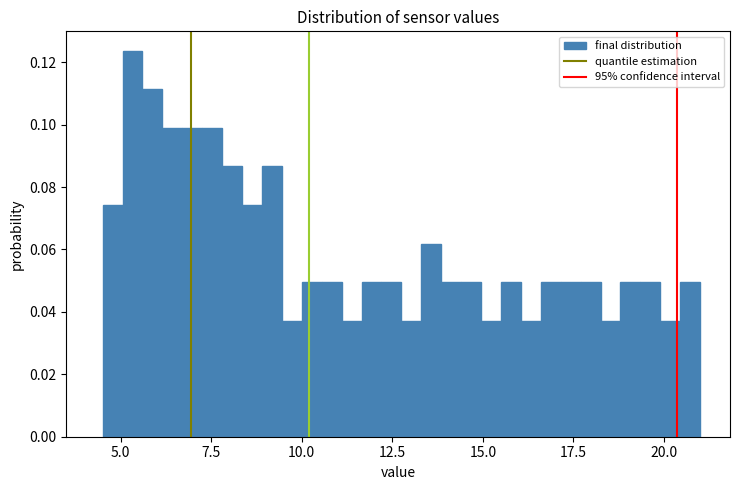

Read against the x-axis, roughly where is the centre of the tallest bar?

5.5